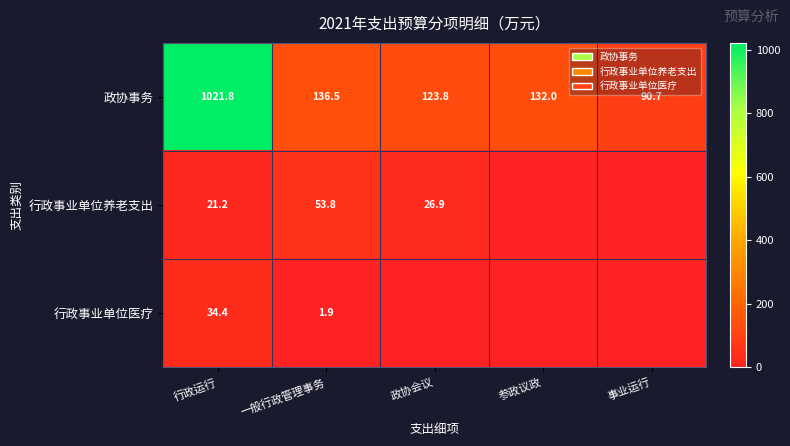

Is it true that 政协事务 equals 90.7 at 事业运行?

True